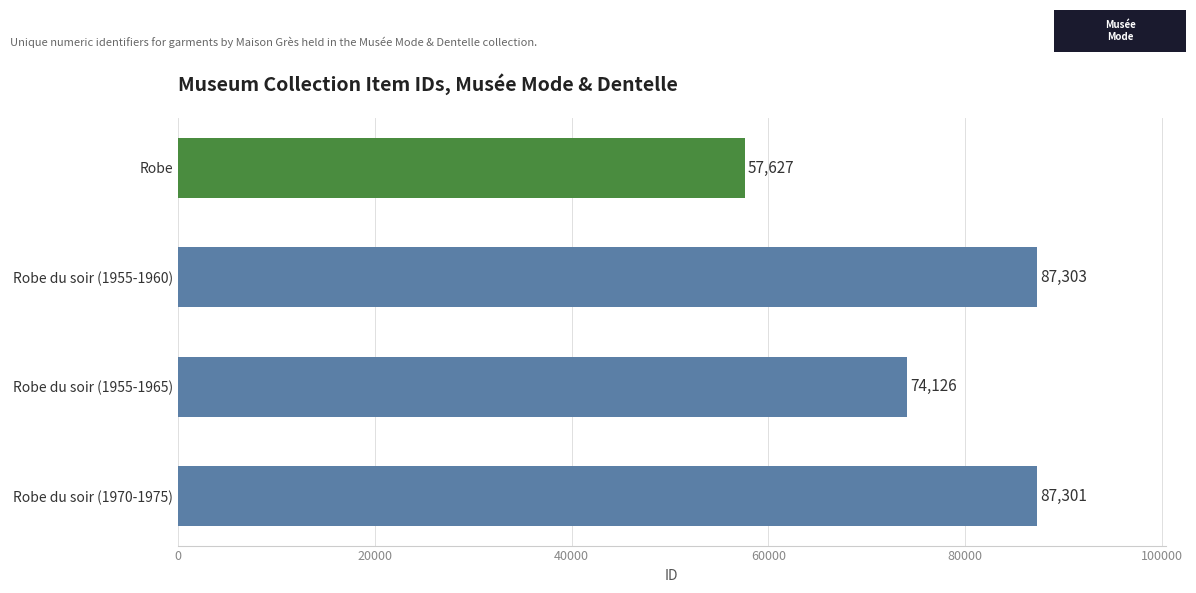

What is the ratio of the value at Robe du soir (1955-1965) to the value at Robe?

1.3